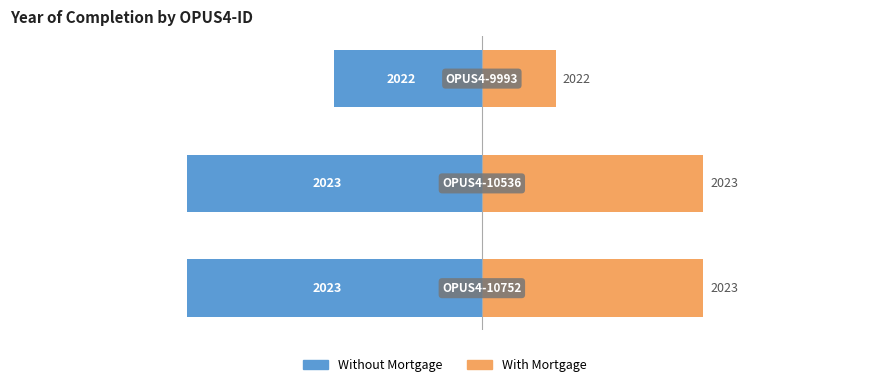

Are the bars grouped side by side (vs. stacked)?

Yes